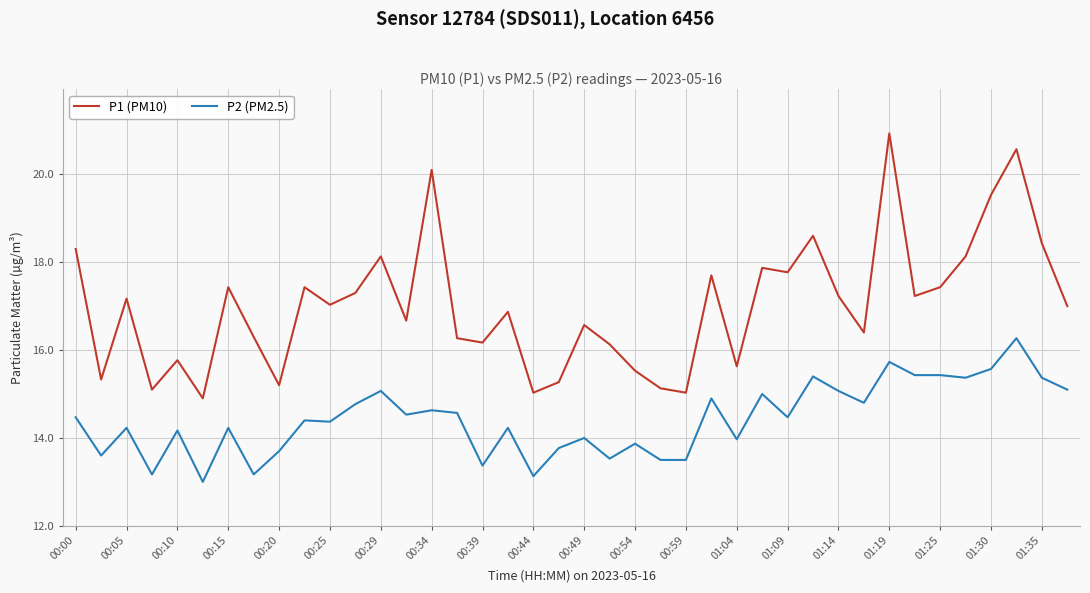

True or false: P2 (PM2.5) and P1 (PM10) intersect in this chart.

False